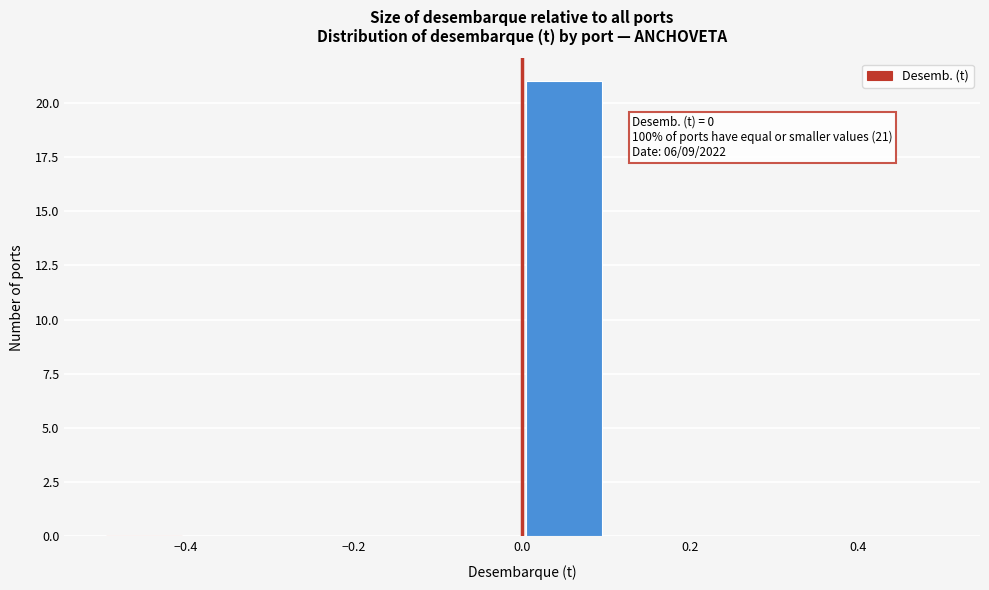

Which range on the x-axis has the tallest bar?

0.0 to 0.1